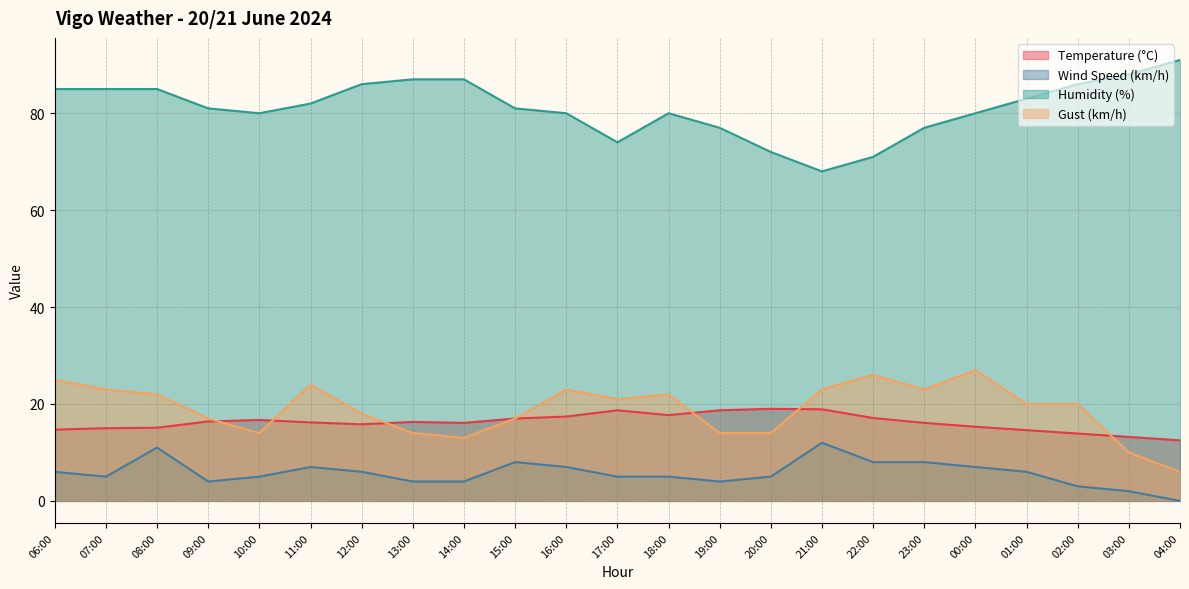

How many lines are shown in the chart?

4